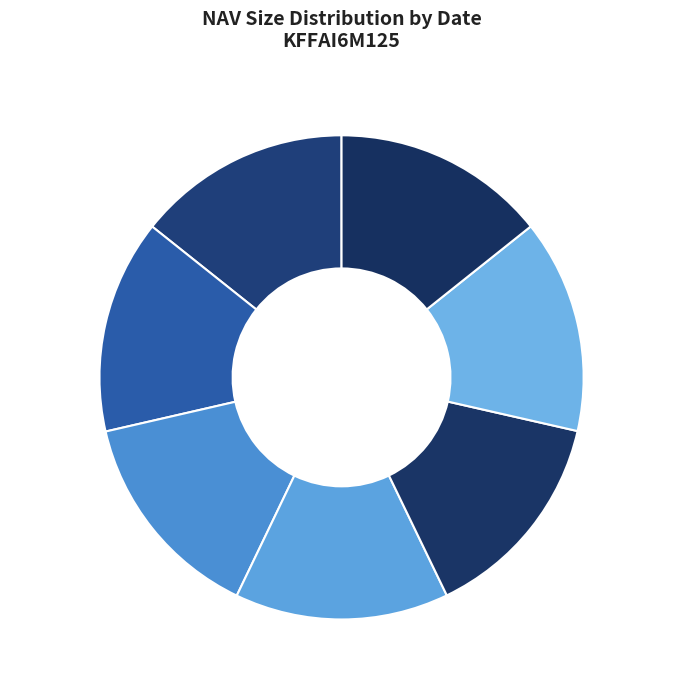

Do 2025-05-30 and 2025-07-04 together represent more than half of the pie?

No